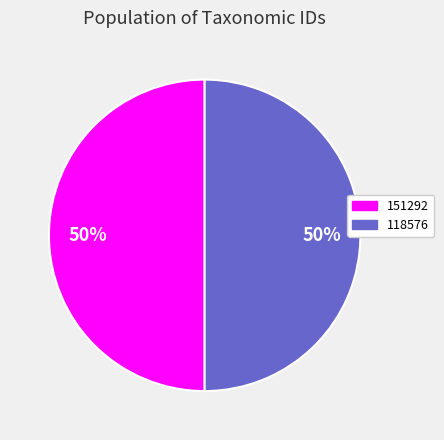

Do 151292 and 118576 together represent more than half of the pie?

Yes